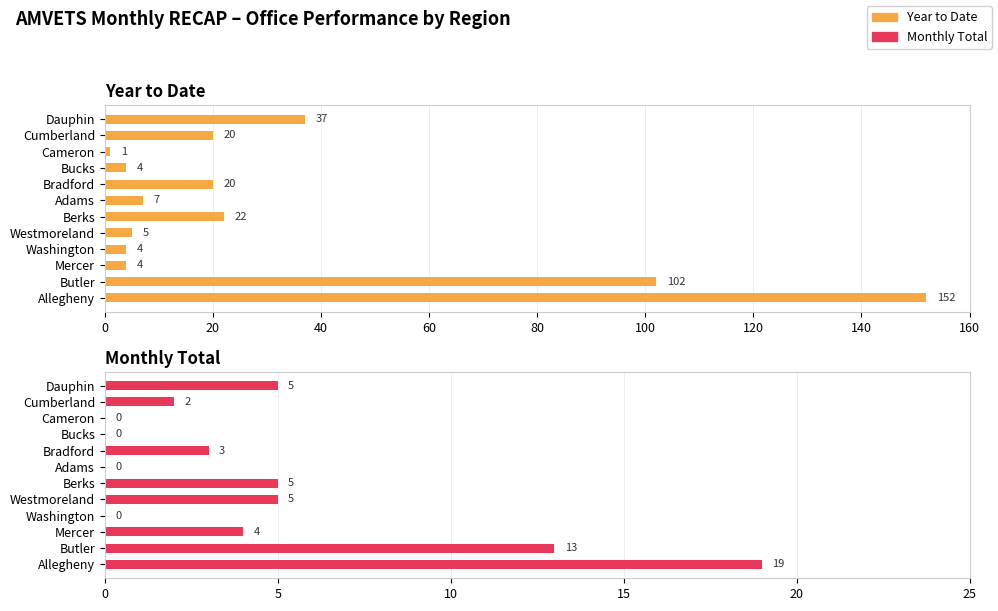

What is the difference between the maximum and second lowest values in the Total series?

19